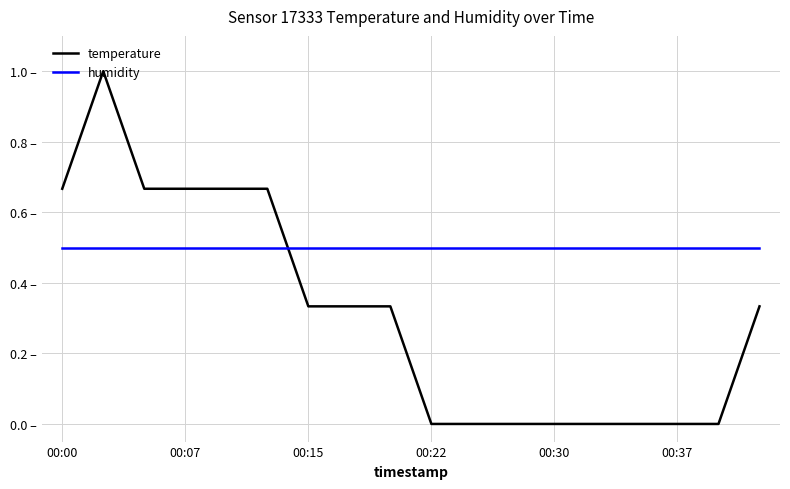

Is this an area chart (filled region under the line)?

No